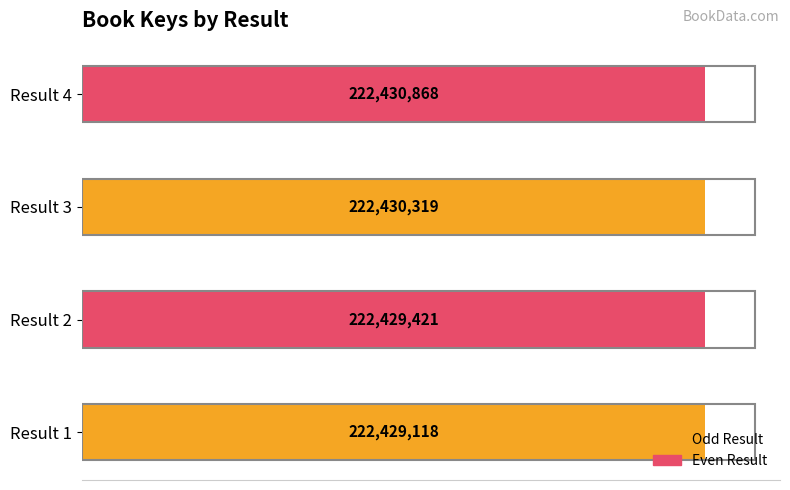

What is the minimum value shown in the chart?

222429118